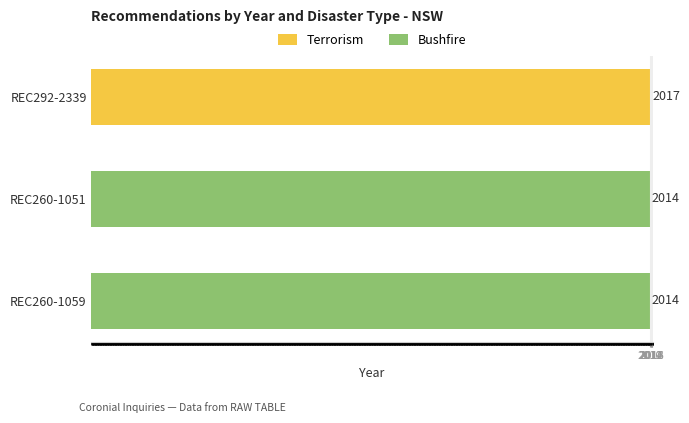

What is the ratio of the value at REC260-1059 to the value at REC260-1051?

1.0